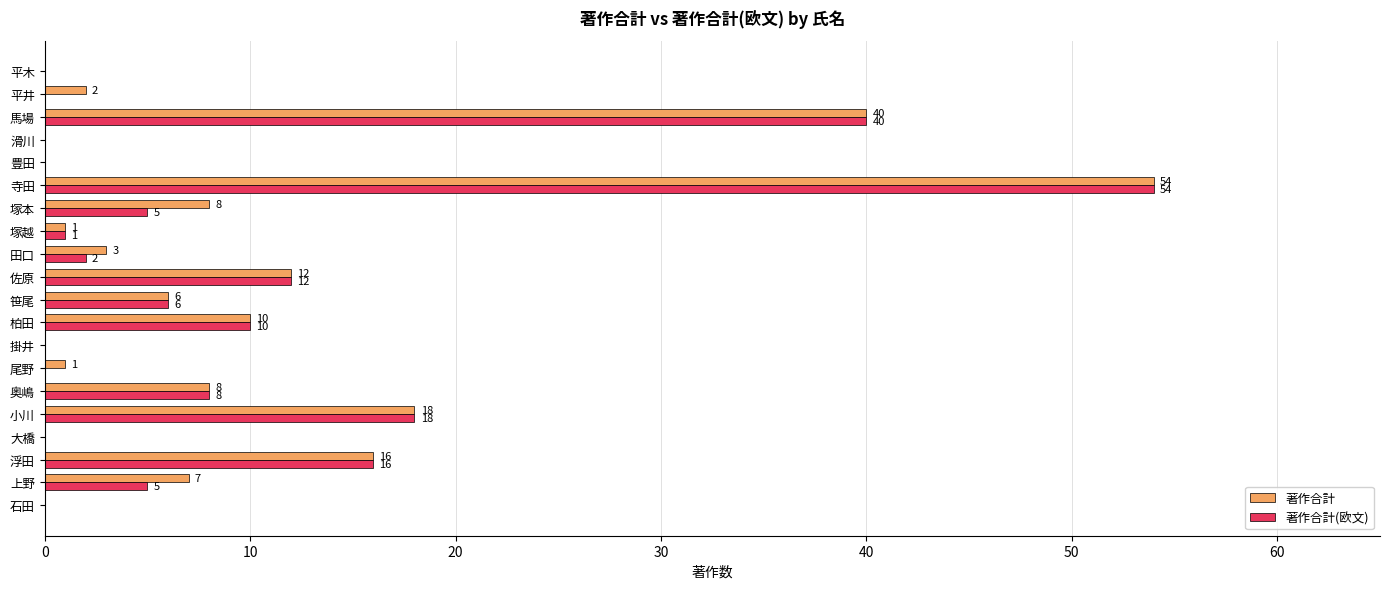

How many series are shown in this chart?

2